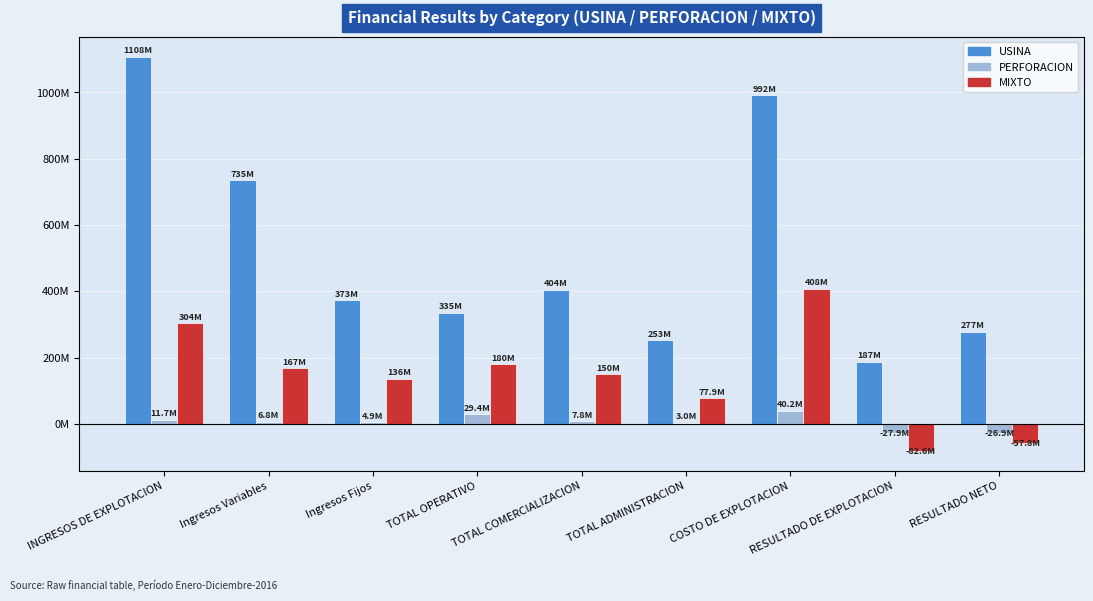

At how many categories does at least one series exceed 586441076?

3